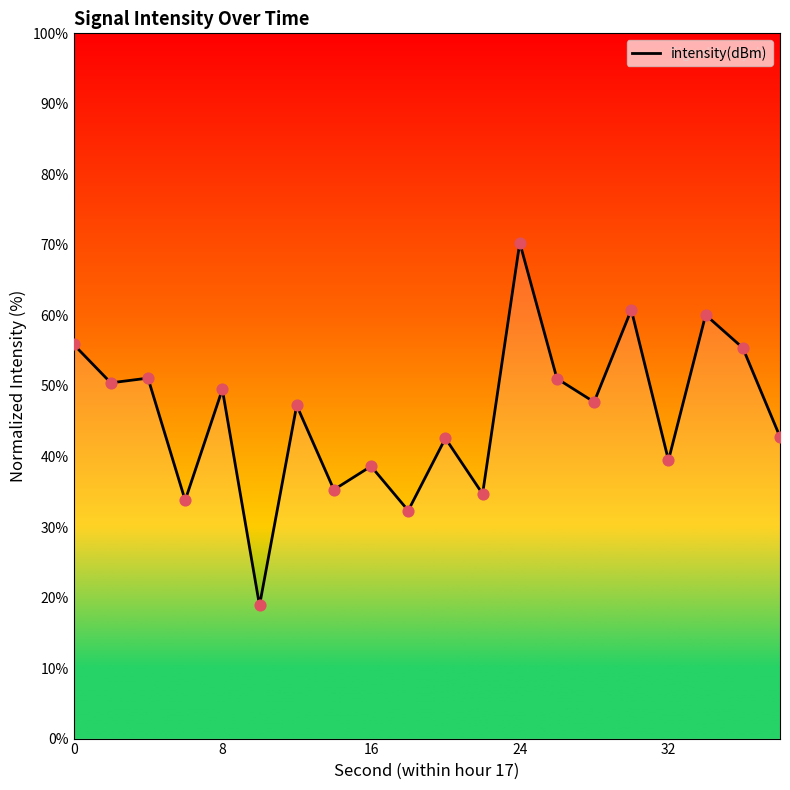

What is the smallest value displayed?

18.9